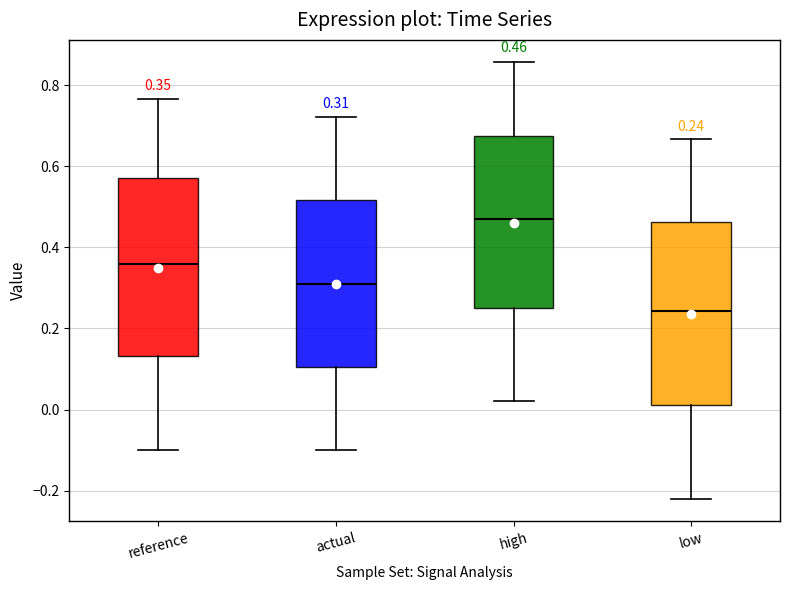

Which box has the highest median line?

high